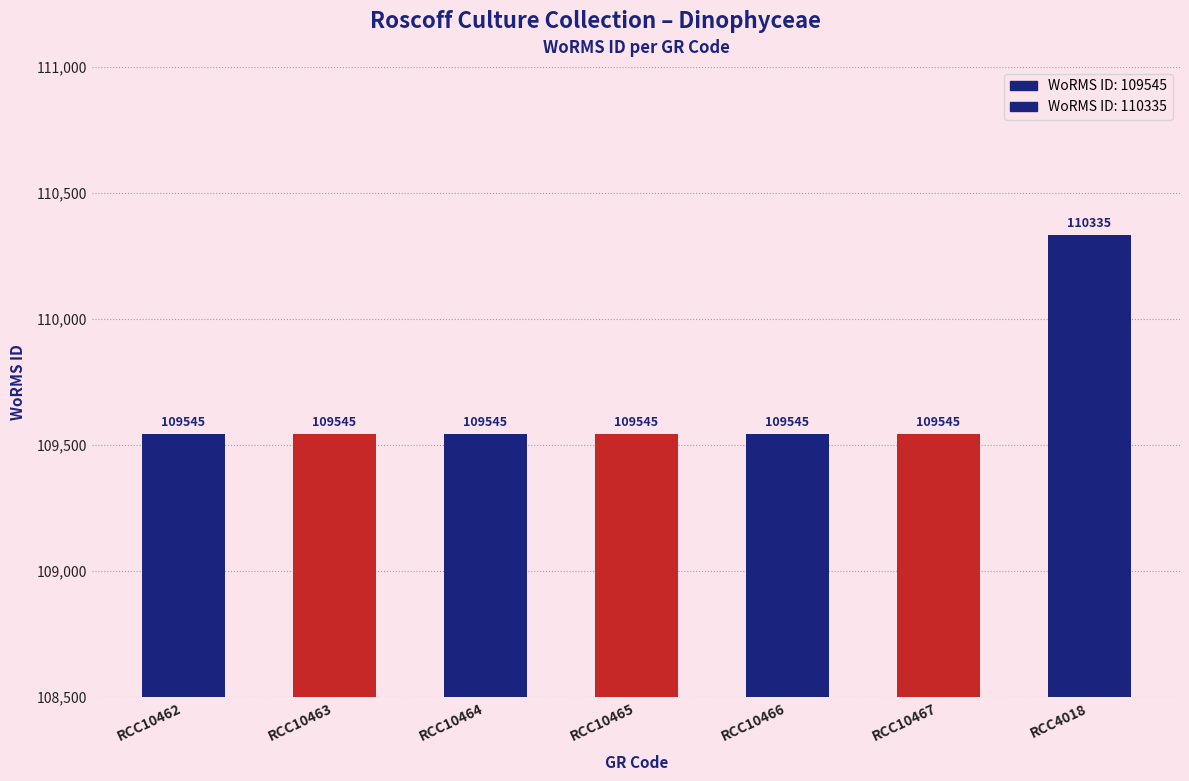

Reading left to right, transcribe all the data shown in this chart.

109545	109545	109545	109545	109545	109545	110335